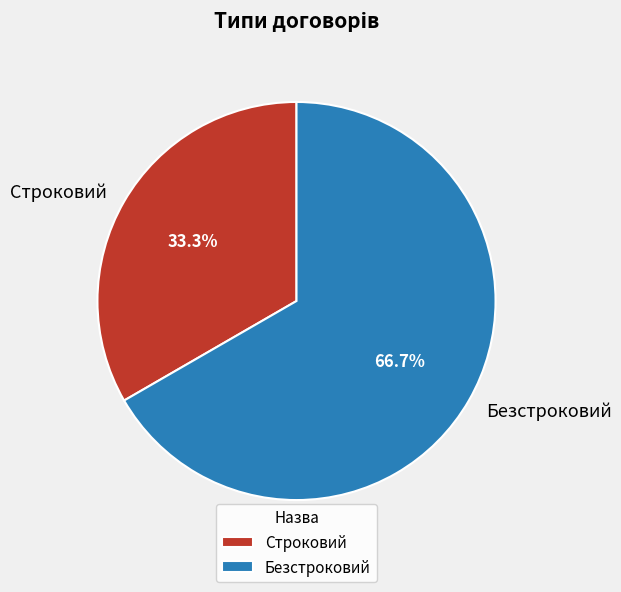

To the nearest percent, what is the average slice percentage?

50%